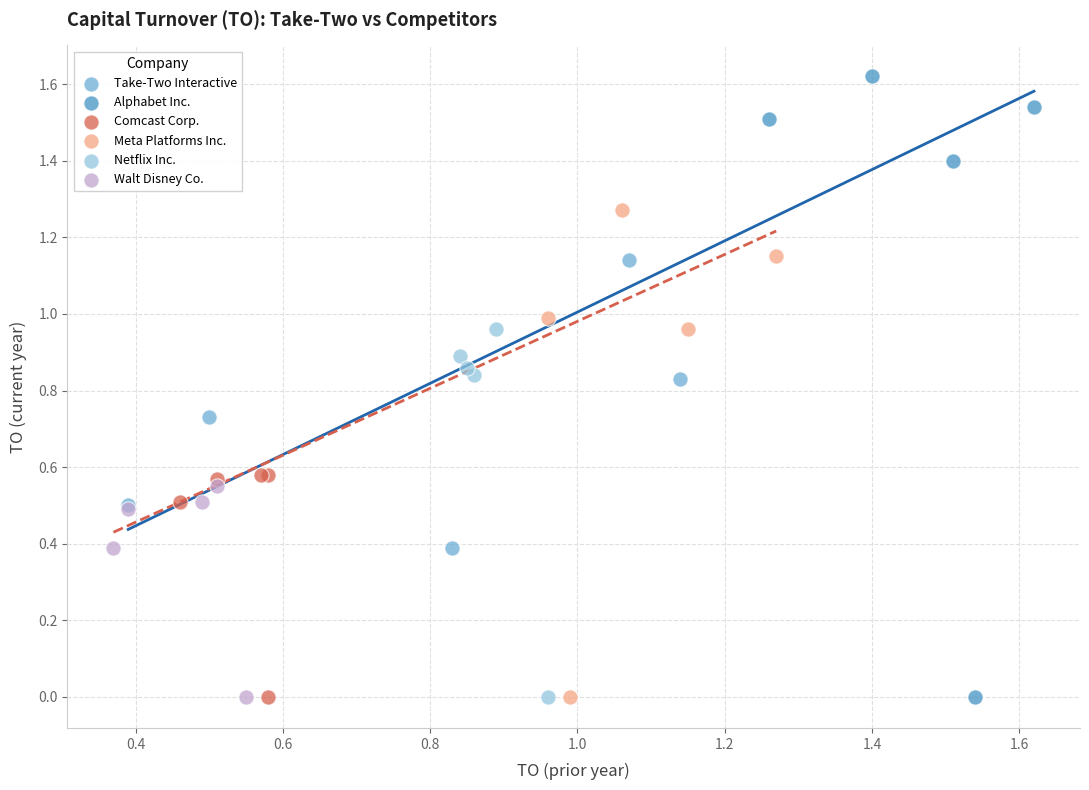

Which series has the widest spread of Y values?

Alphabet Inc.